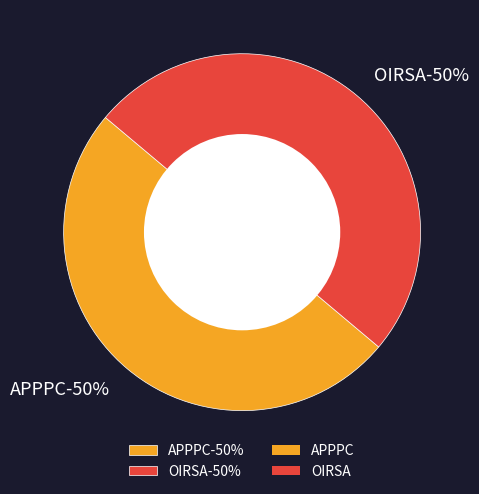

Count the number of slices in the pie.

2